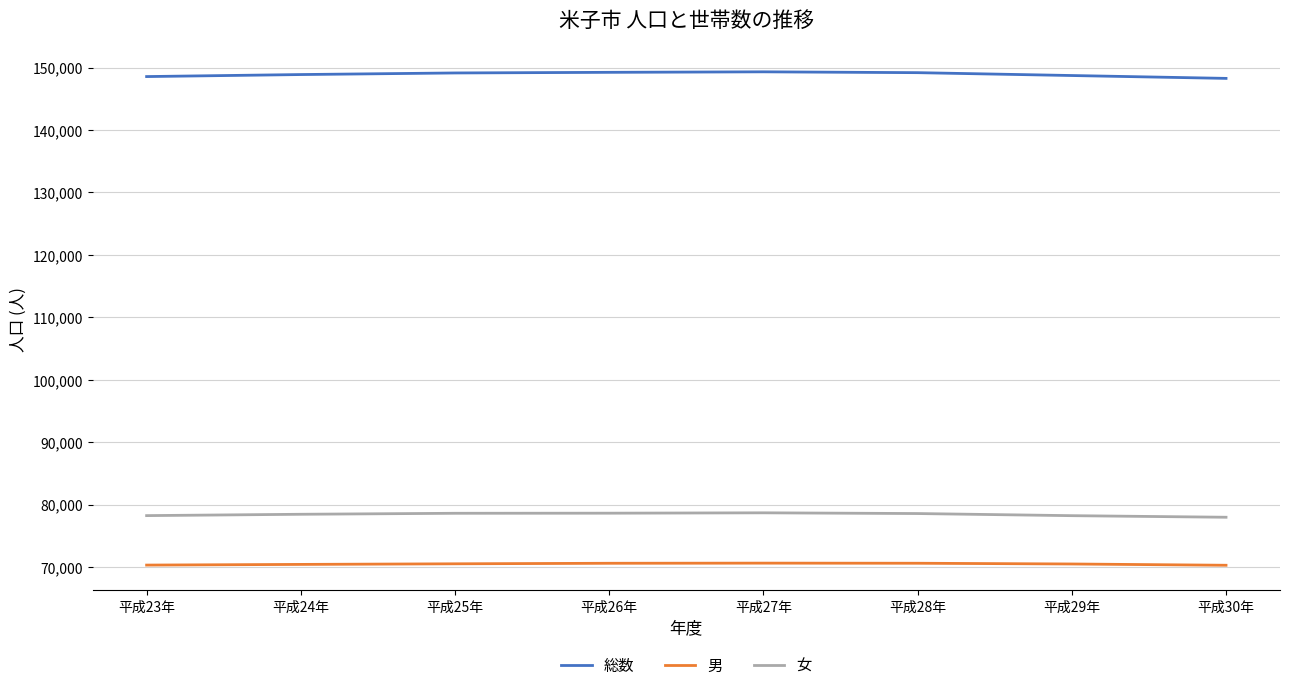

How many lines are shown in the chart?

3